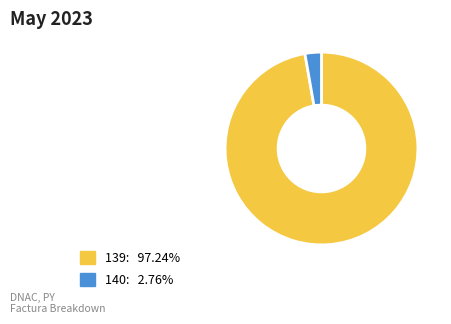

What is the ratio of the value at 139: 97.24% to the value at 140: 2.76%?

35.3